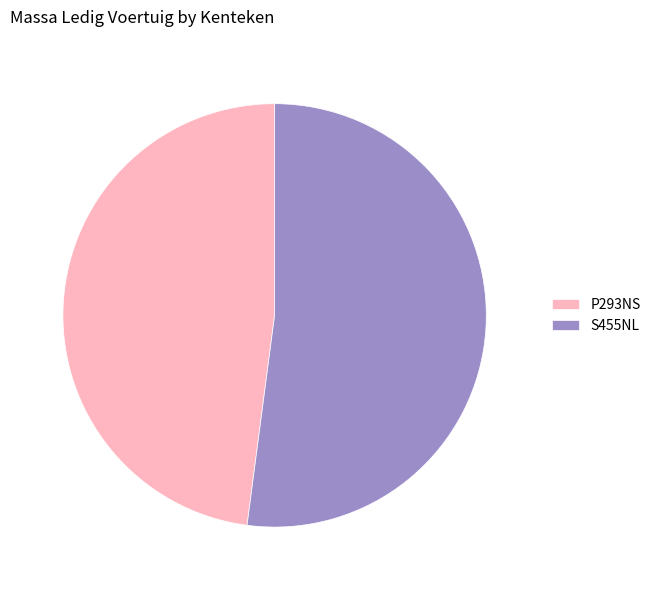

Approximately how many times larger is the value at P293NS compared to S455NL?

0.9